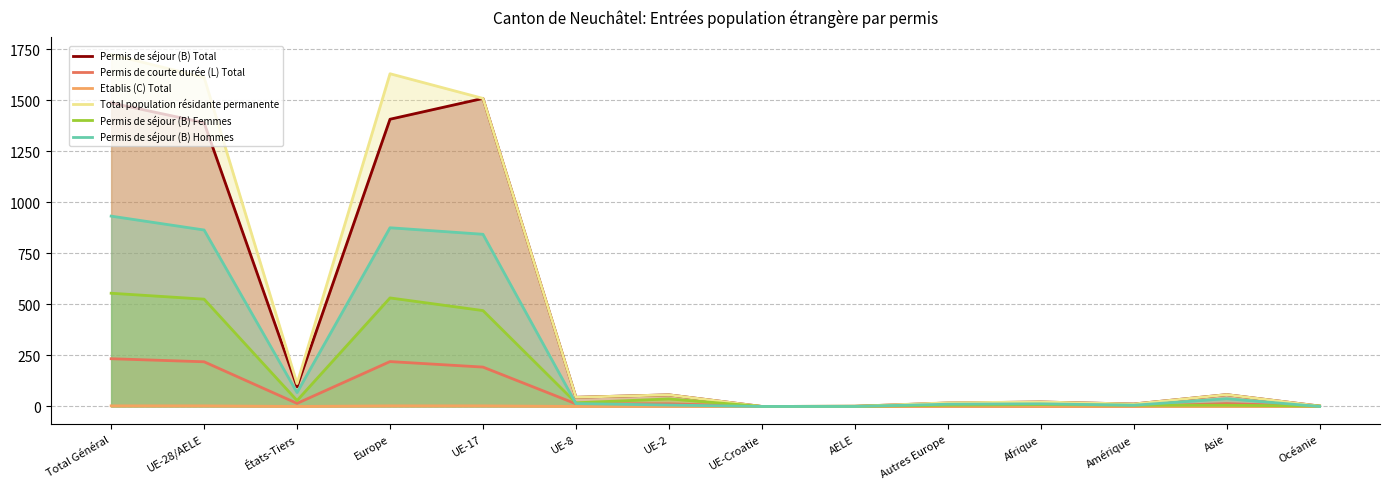

Does the chart have visible grid lines?

Yes